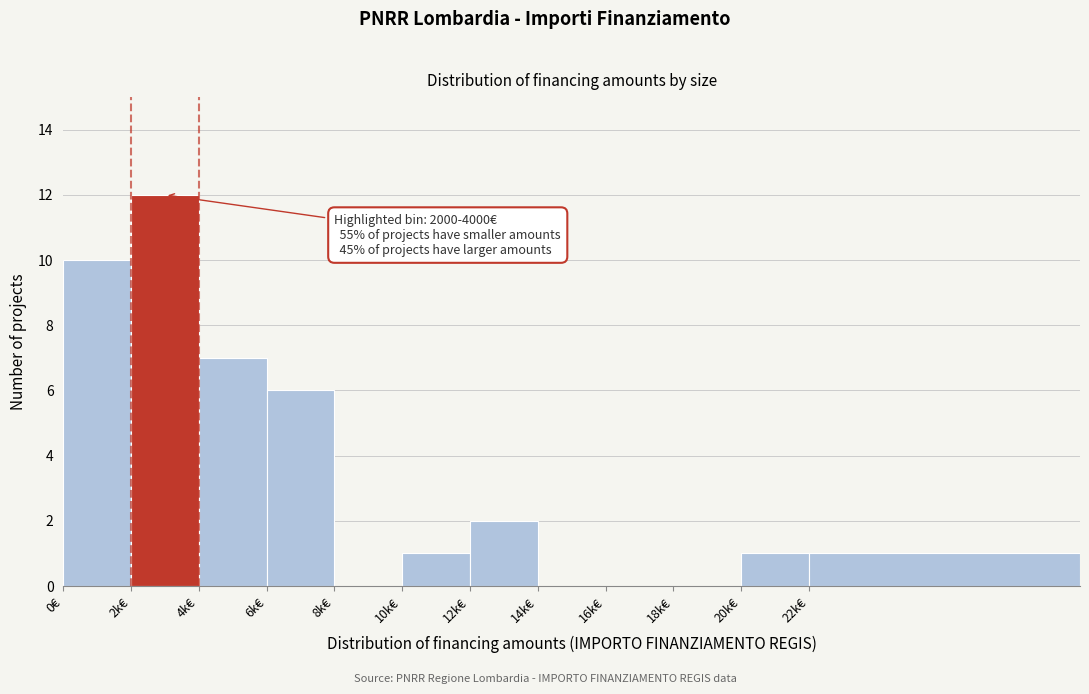

Reading right to left, extract all data points from this chart.

22k€=1	20k€=1	18k€=0	16k€=0	14k€=0	12k€=2	10k€=1	8k€=0	6k€=6	4k€=7	2k€=12	0€=10